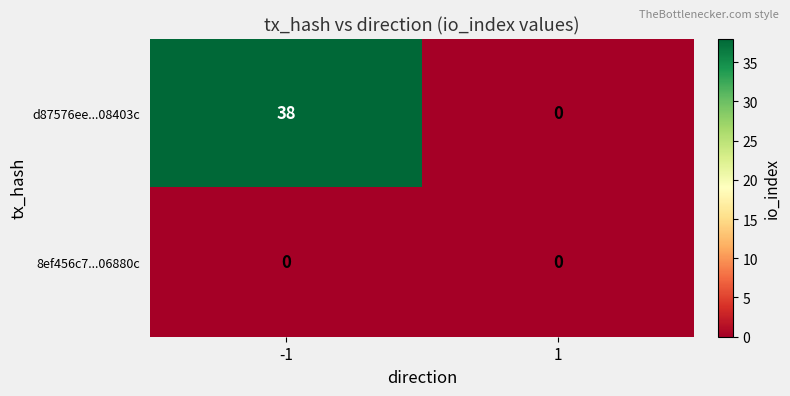

Which series changed the most between -1 and 1?

d87576ee...08403c